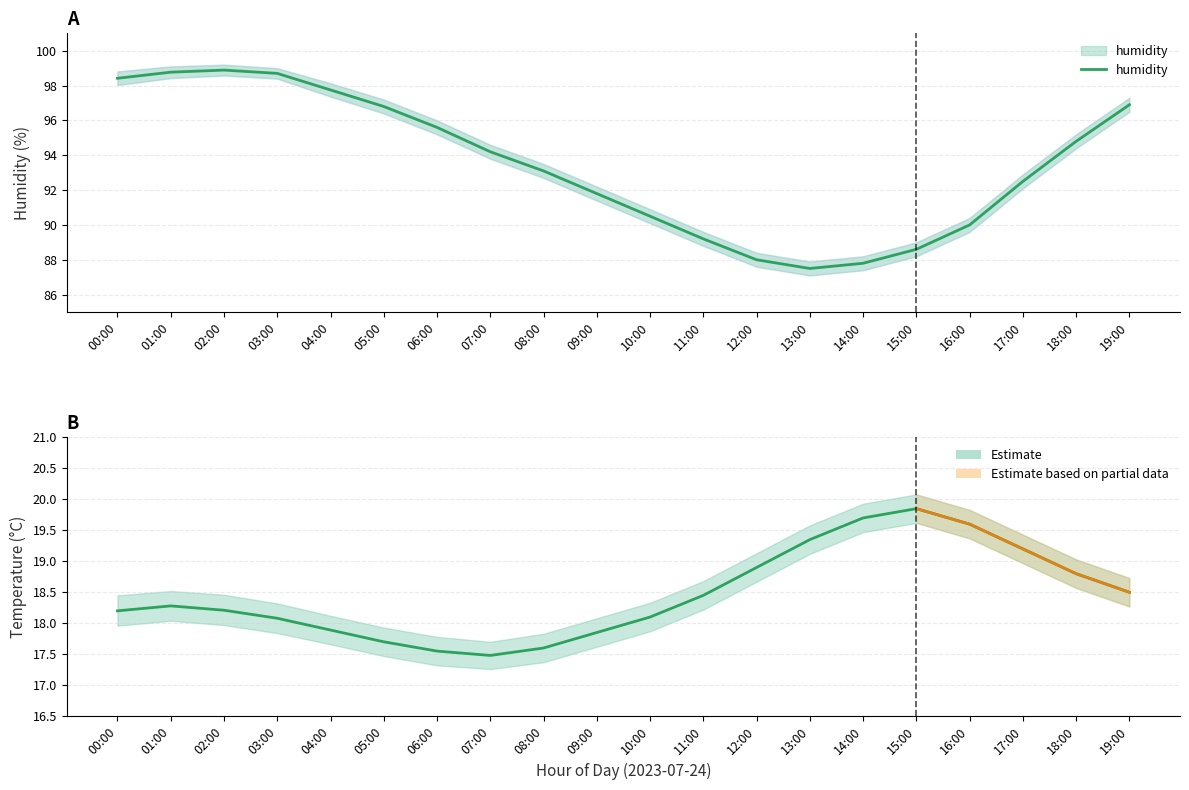

True or false: humidity and temperature cross at least once.

False